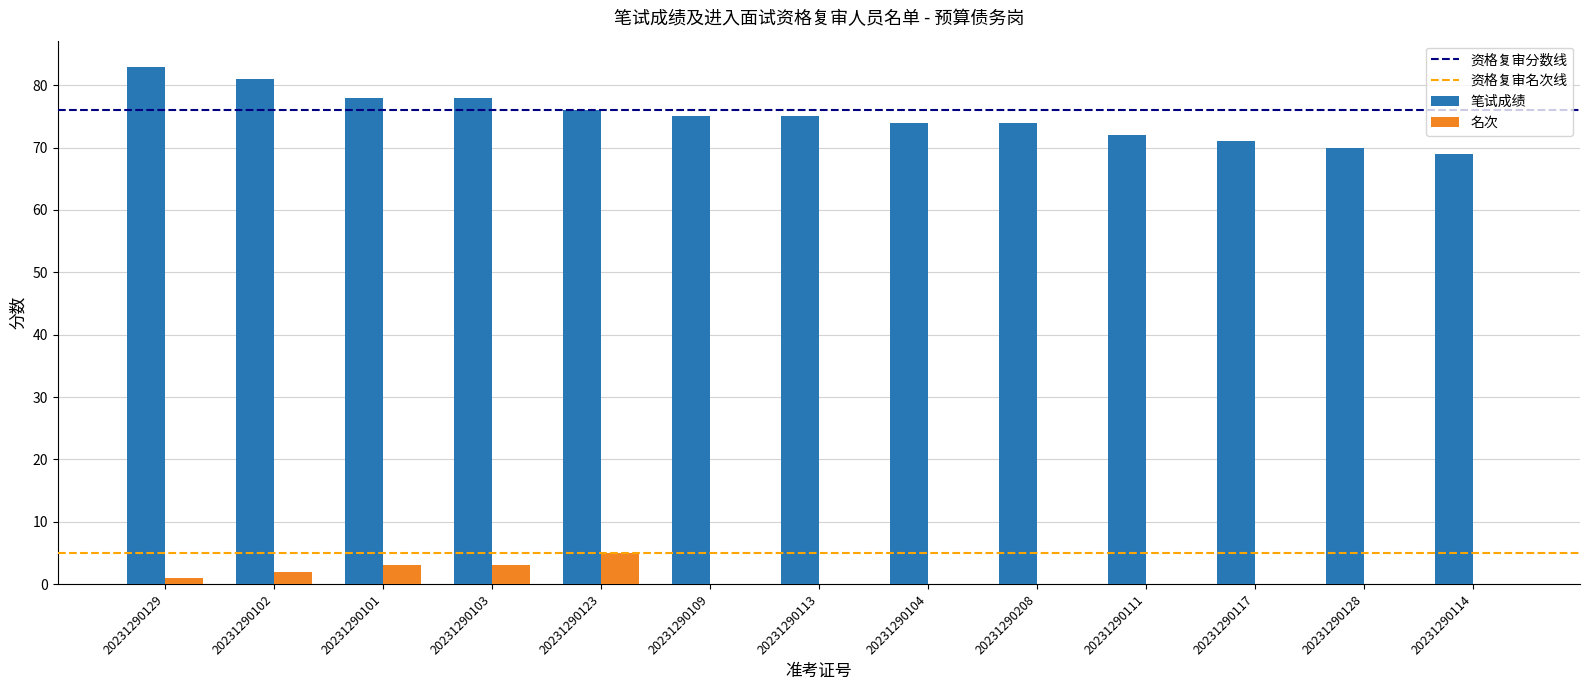

Read the 名次 value at 20231290103.

3